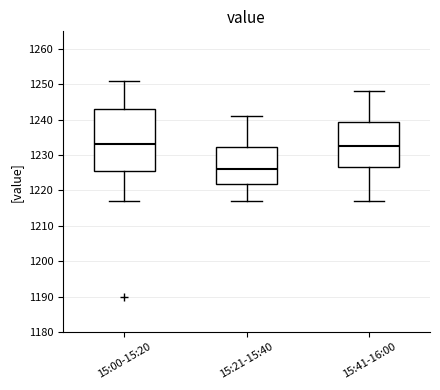

Which box's median line is the lowest?

15:21-15:40